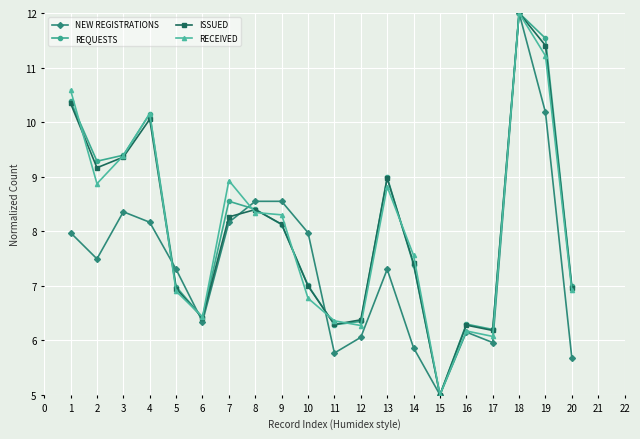

What is the value of the RECEIVED point at the 16th from the left?

6.2